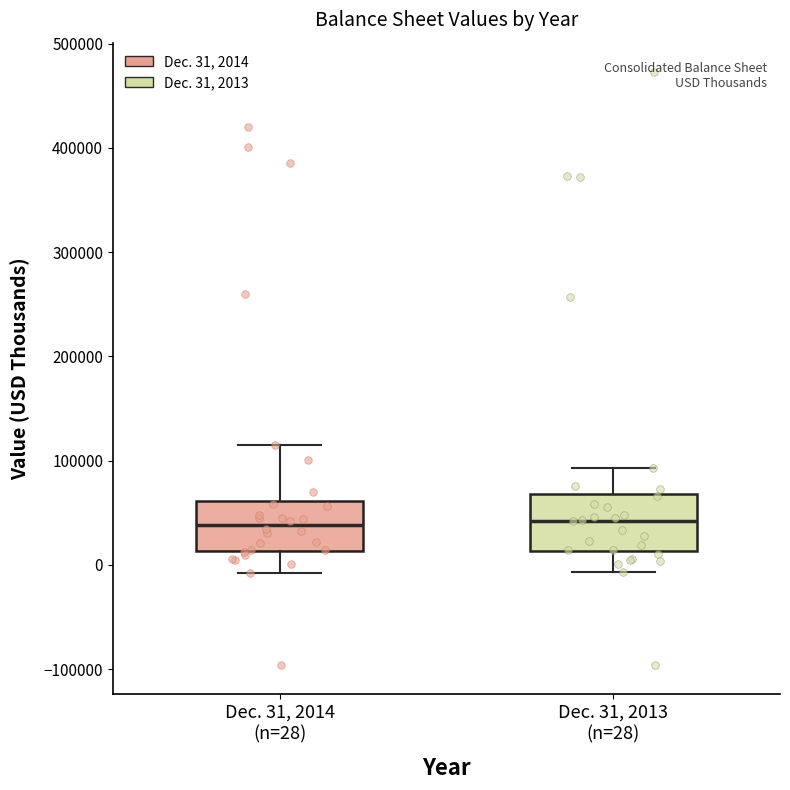

Reading left to right, transcribe this box plot: for each box, give where its median line is, the range the box spans, and where its two whiskers end, as read against the y-axis. The values are not printed on the chart, so give them approximately, as read against the axis.

Dec. 31, 2014 (n=28): median 40000, box 10000 to 60000, whiskers -10000 to 120000
Dec. 31, 2013 (n=28): median 40000, box 10000 to 70000, whiskers -10000 to 90000